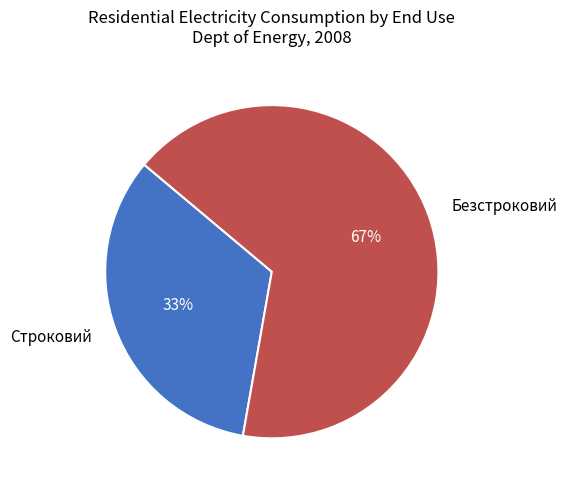

Rank the categories by value from highest to lowest.

Безстроковий, Строковий